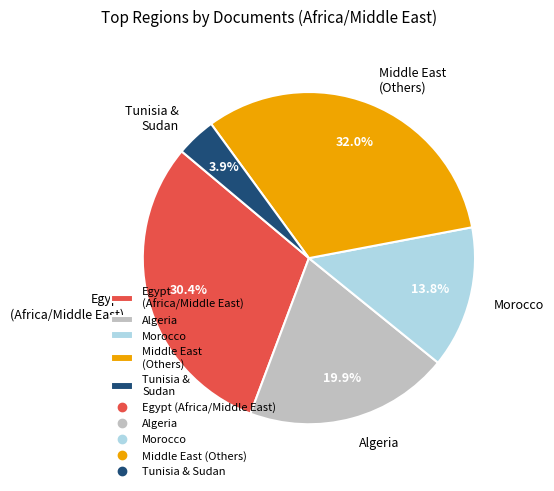

Is the sum of Middle East (Others) and Morocco greater than half?

No